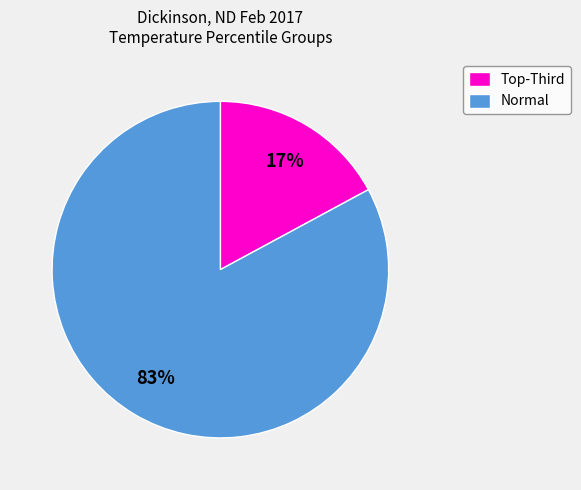

What is the smallest slice in the pie chart?

Top-Third